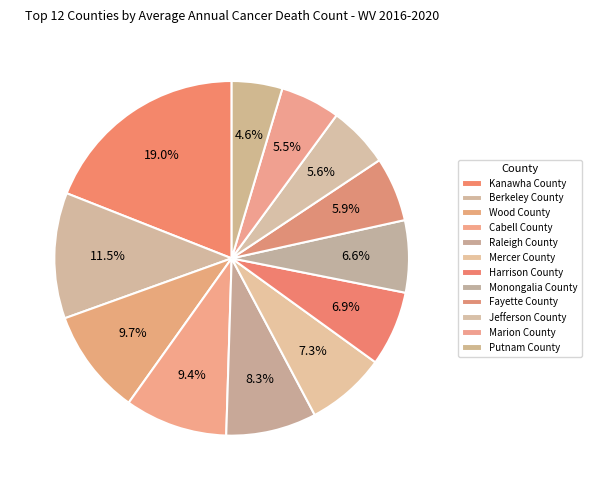

What is the largest slice in the pie chart?

Kanawha County